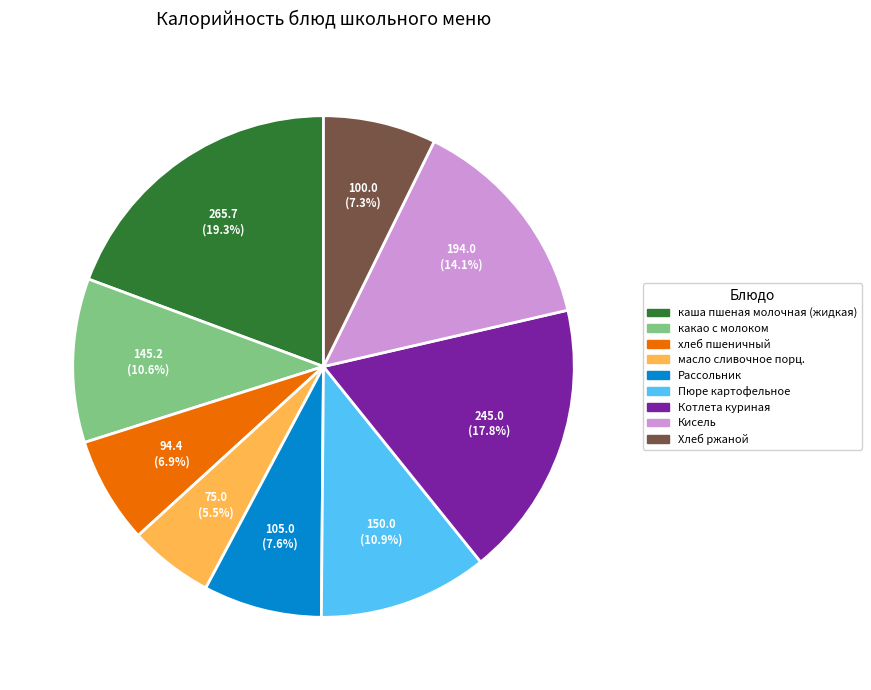

Does any single category account for the majority?

No